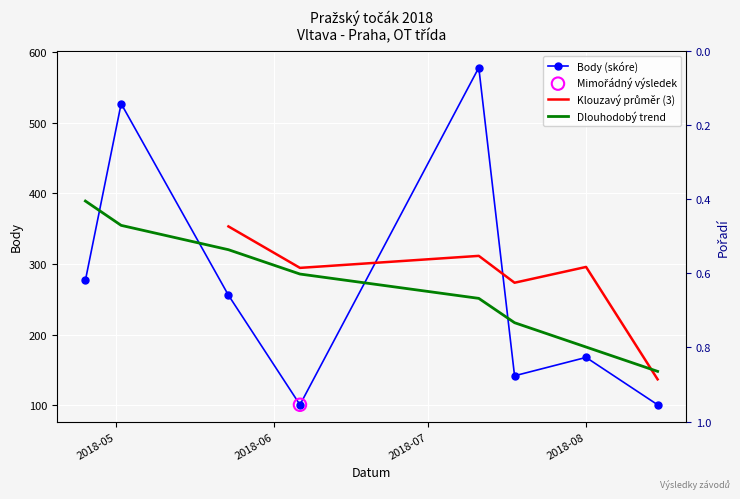

Between 2018-08-01 and 2018-05-23, which is larger?

2018-05-23